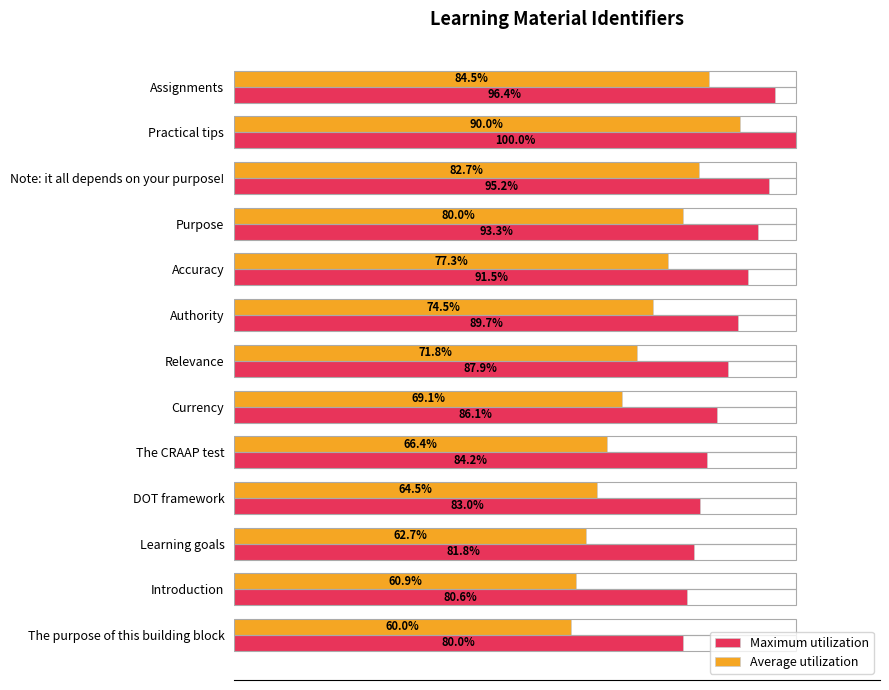

Where is Average utilization nearest to the value 75?

Authority